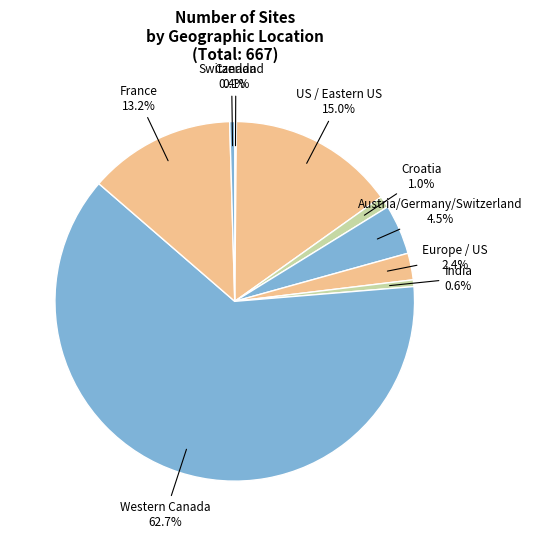

Does Europe / US account for over 50% of the chart?

No